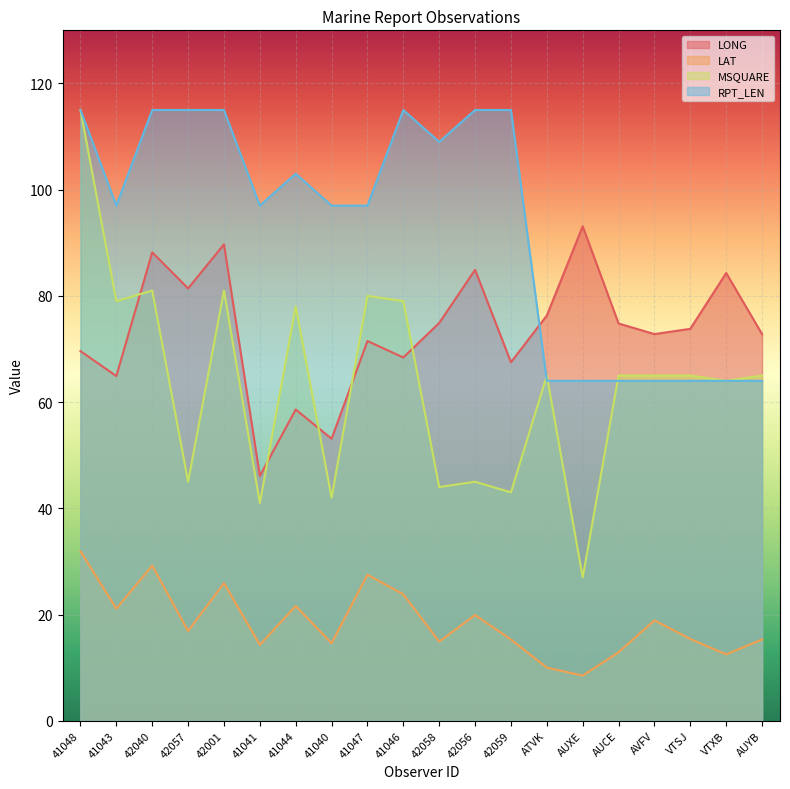

What is the sum of all LONG values?

1466.7